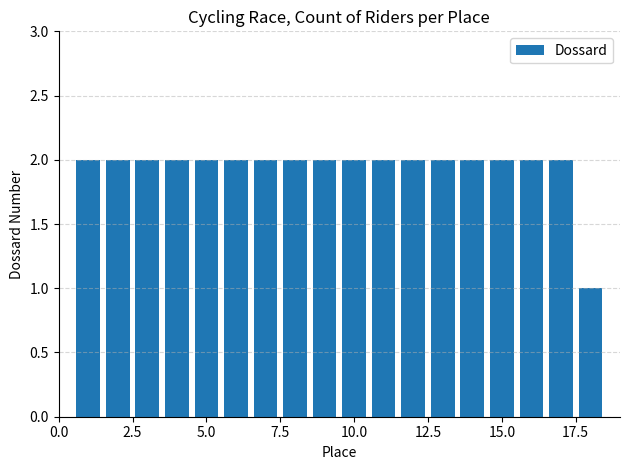

How many bars are there in total?

18